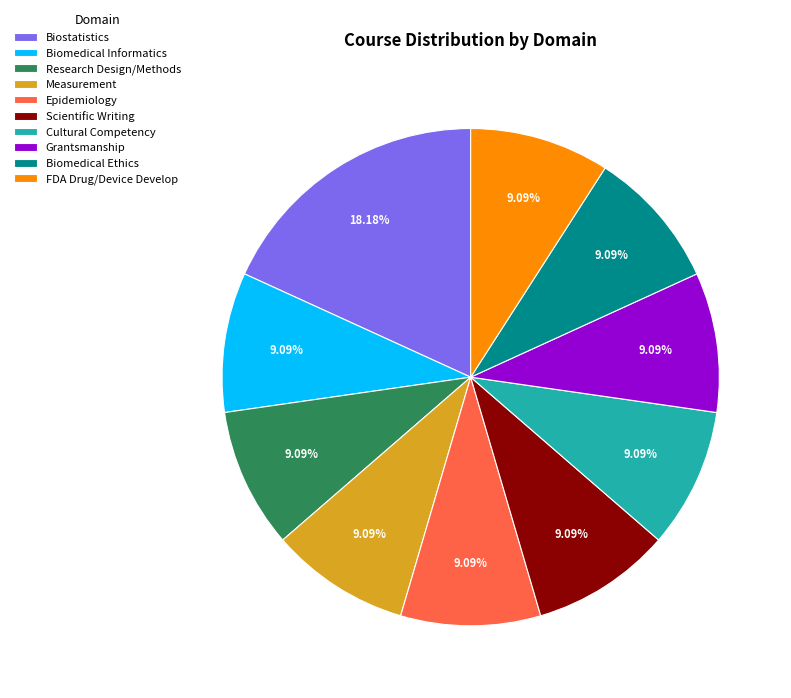

What percentage is the Cultural Competency slice, to the nearest percent?

9%